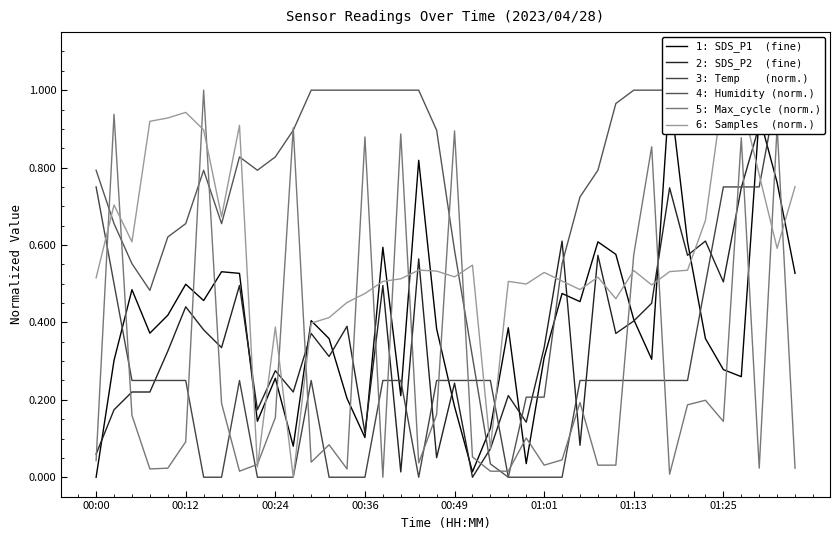

How many positive values does the 3: Temp    (norm.) series have?

27